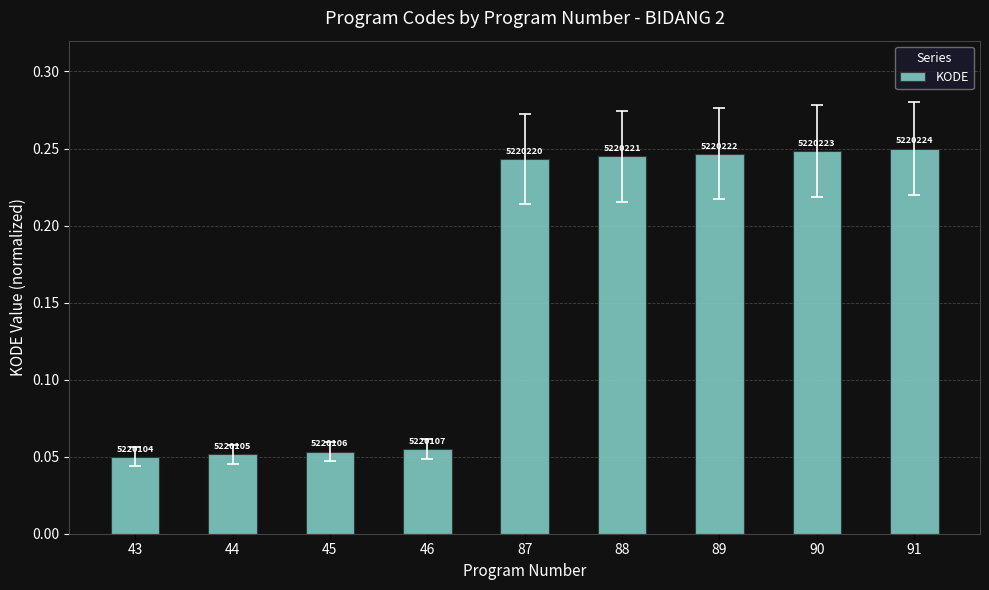

The value at 89 is 0.2. True or false?

True